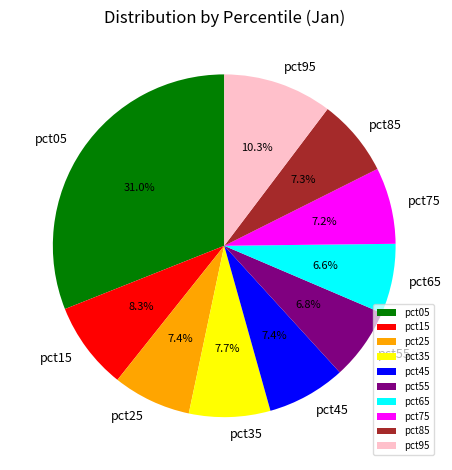

Count the number of slices in the pie.

10